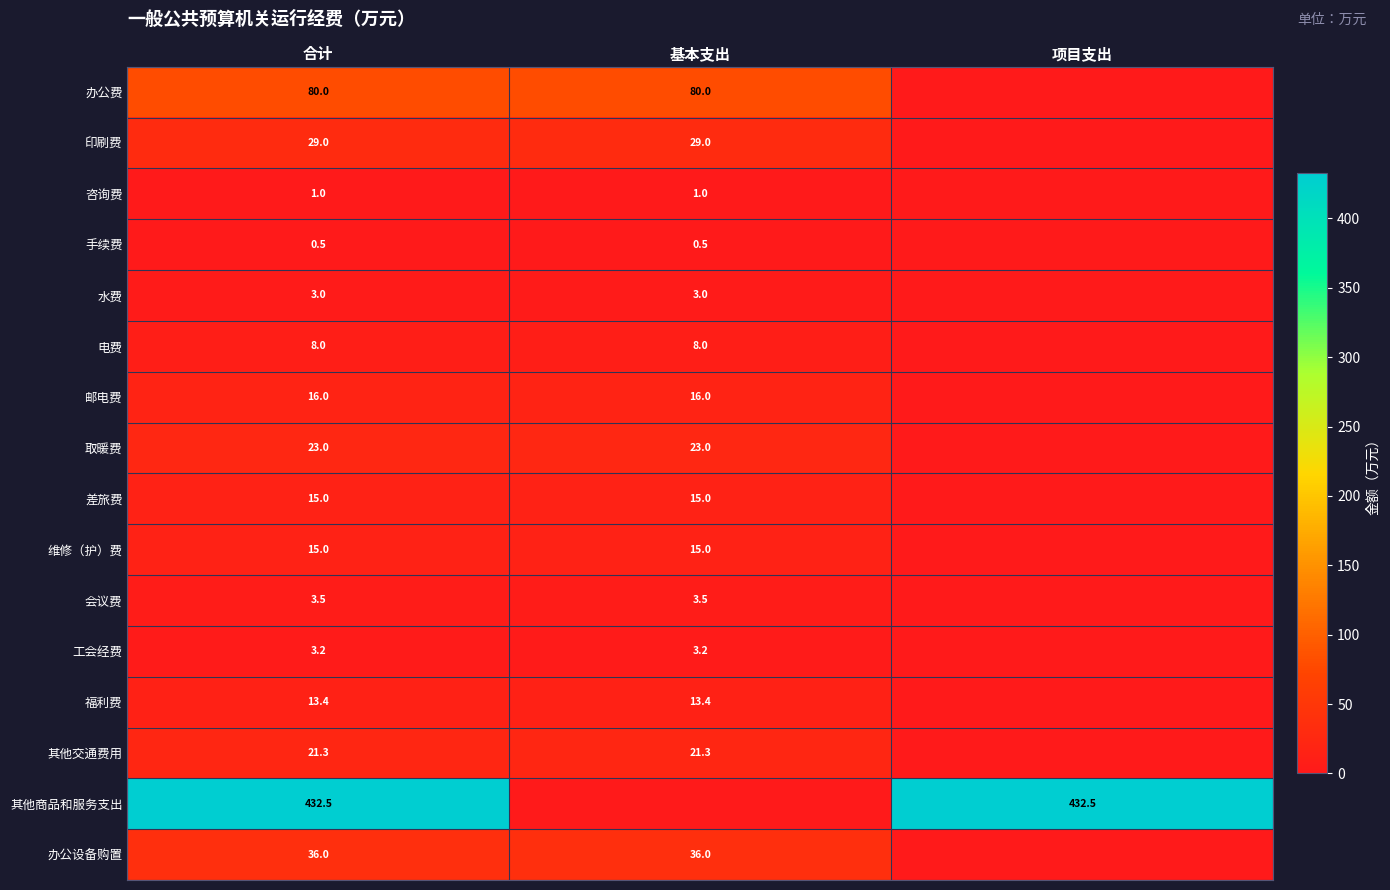

Is it true that 电费 equals 8.0 at 合计?

True